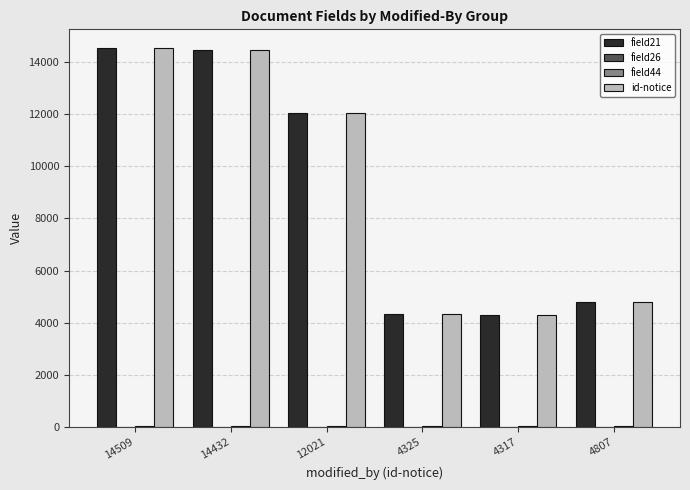

How many distinct data groups are displayed?

3